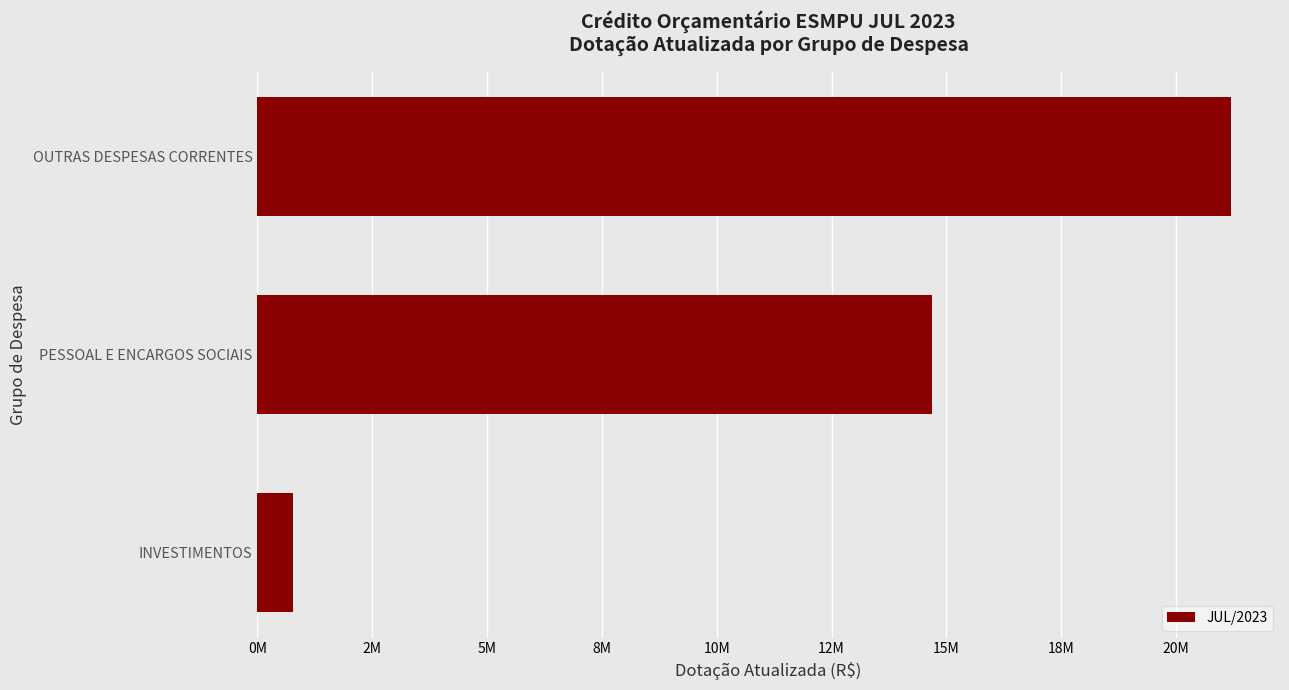

Are the bars horizontal?

Yes